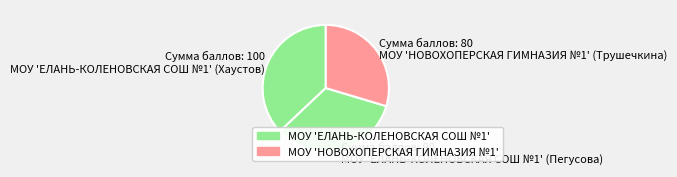

Rank the categories by value from highest to lowest.

МОУ 'ЕЛАНЬ-КОЛЕНОВСКАЯ СОШ №1' (Хаустов), МОУ 'ЕЛАНЬ-КОЛЕНОВСКАЯ СОШ №1' (Пегусова), МОУ 'НОВОХОПЕРСКАЯ ГИМНАЗИЯ №1' (Трушечкина)